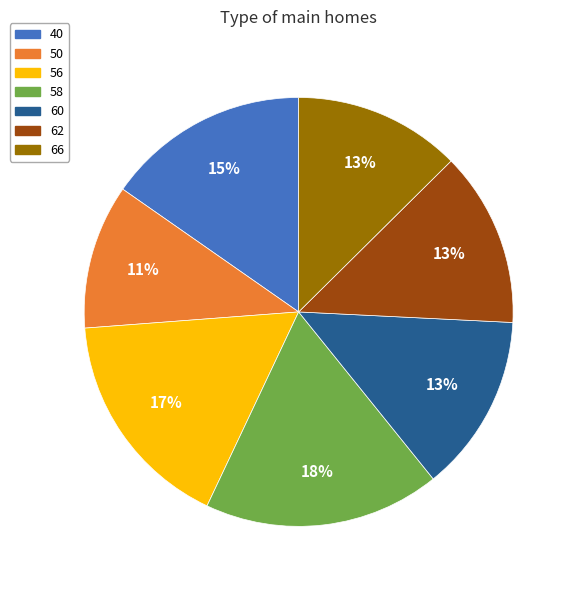

What percentage is the 50 slice, to the nearest percent?

11%